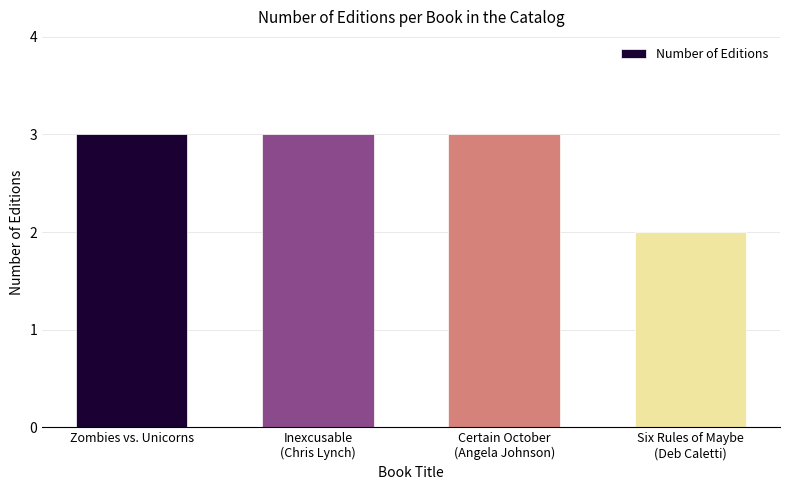

Reading left to right, list all the values displayed in this chart.

Zombies vs. Unicorns=3	Inexcusable
(Chris Lynch)=3	Certain October
(Angela Johnson)=3	Six Rules of Maybe
(Deb Caletti)=2